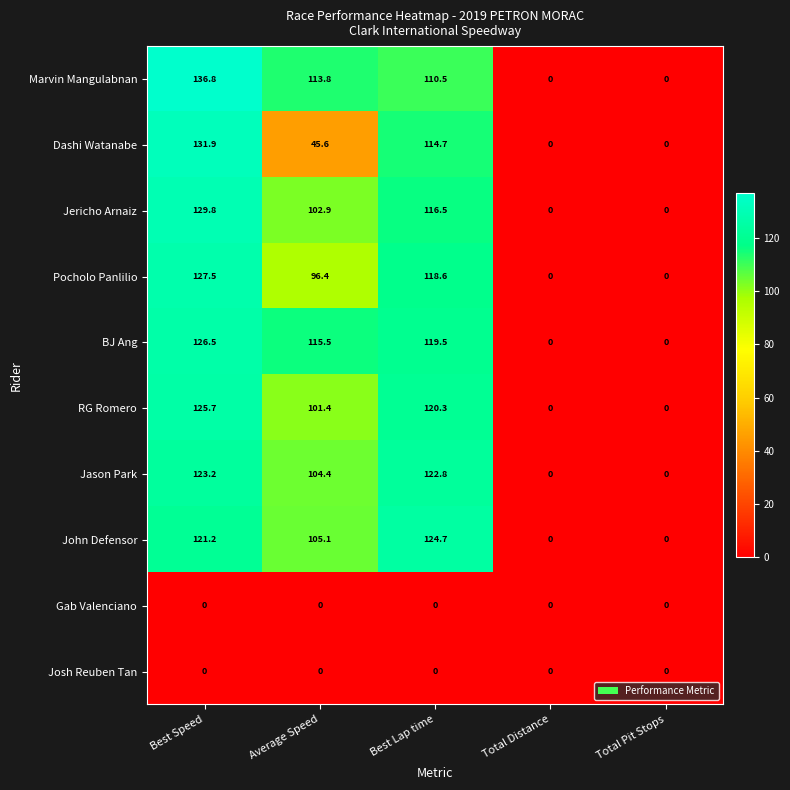

What is the difference between the maximum and minimum values in the Pocholo Panlilio series?

127.5